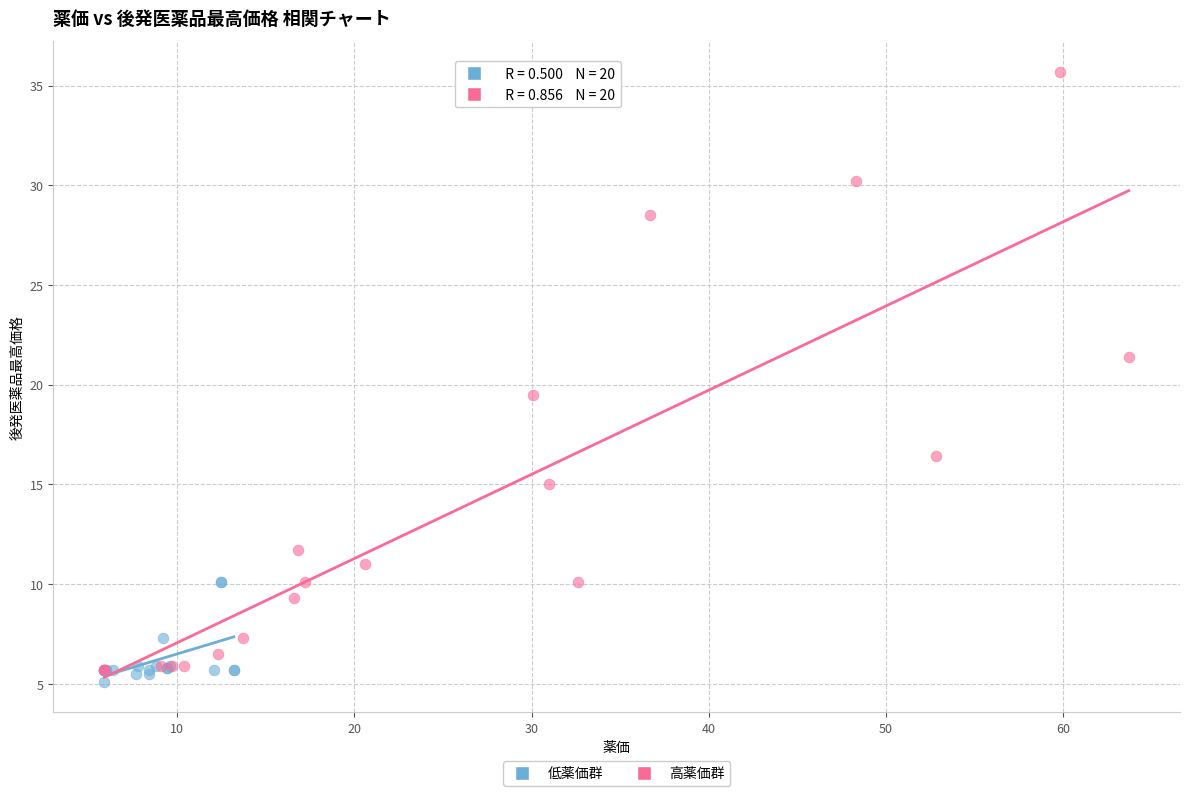

Which series has the largest Y range (max minus min)?

高薬価群